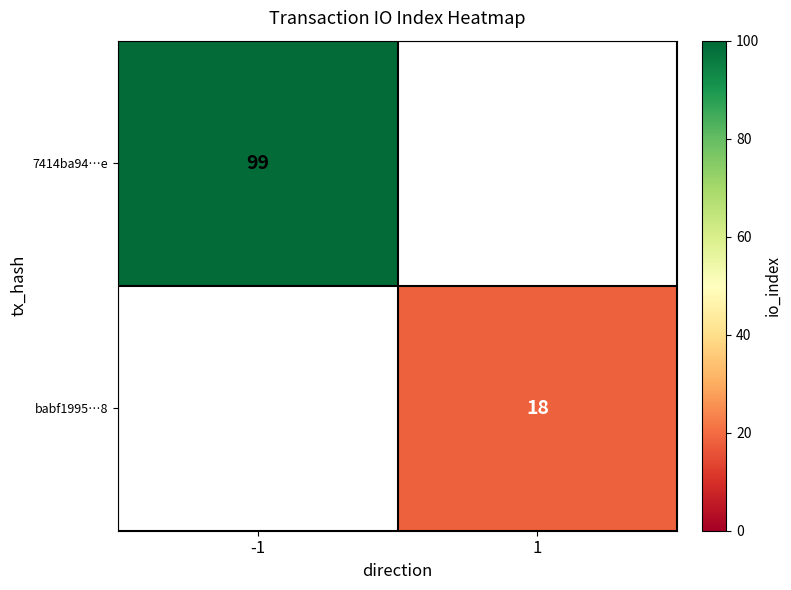

Is it true that 7414ba94…e equals 99 at -1?

True